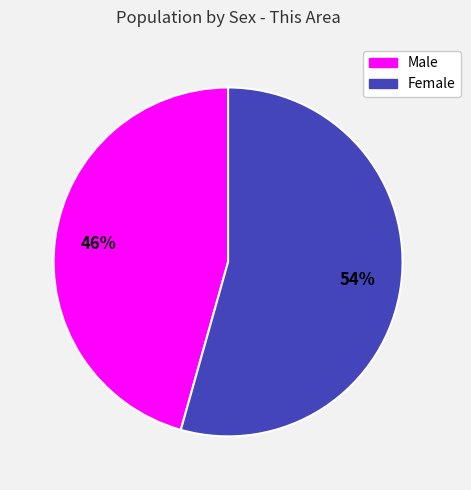

To the nearest percent, what is the combined percentage of Male and Female?

100%